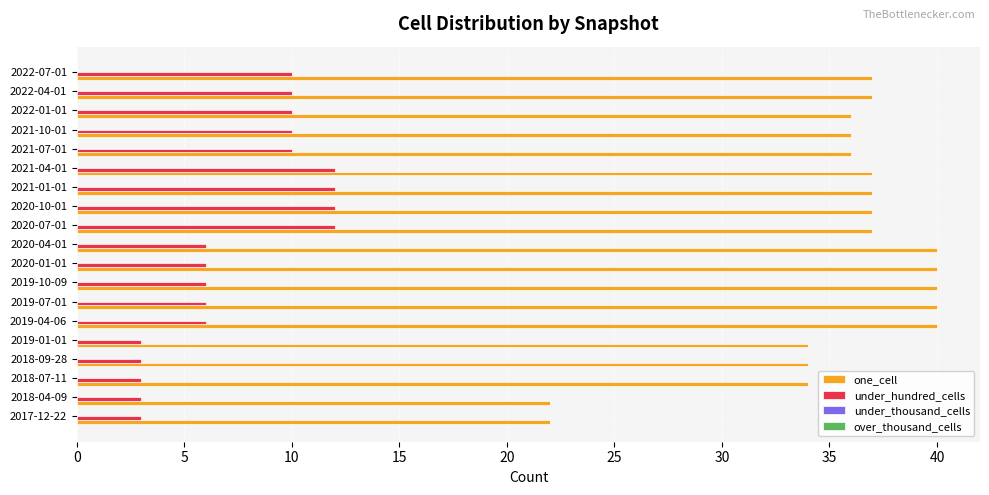

What is the sum of the under_hundred_cells values at 2020-04-01 and 2019-07-01?

12